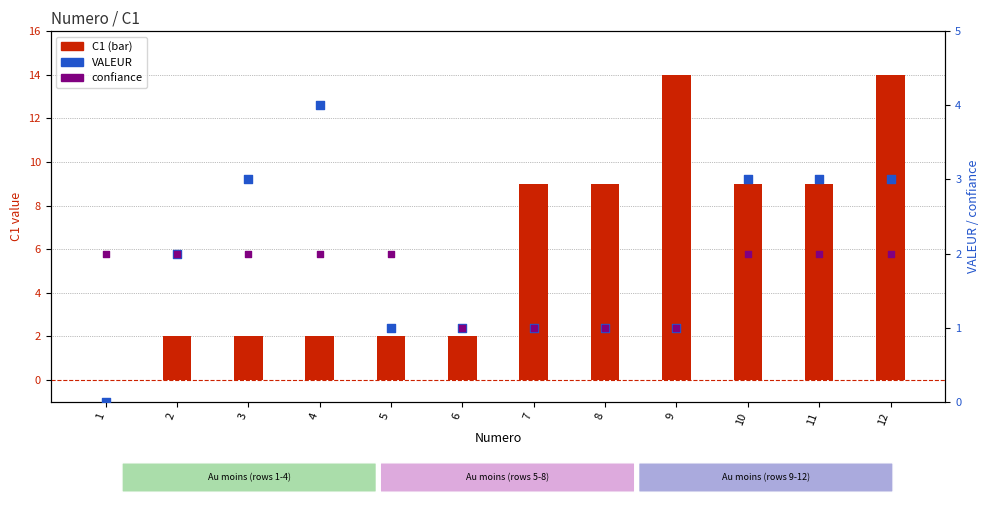

Which series reaches the minimum Y coordinate?

C1 (bar)